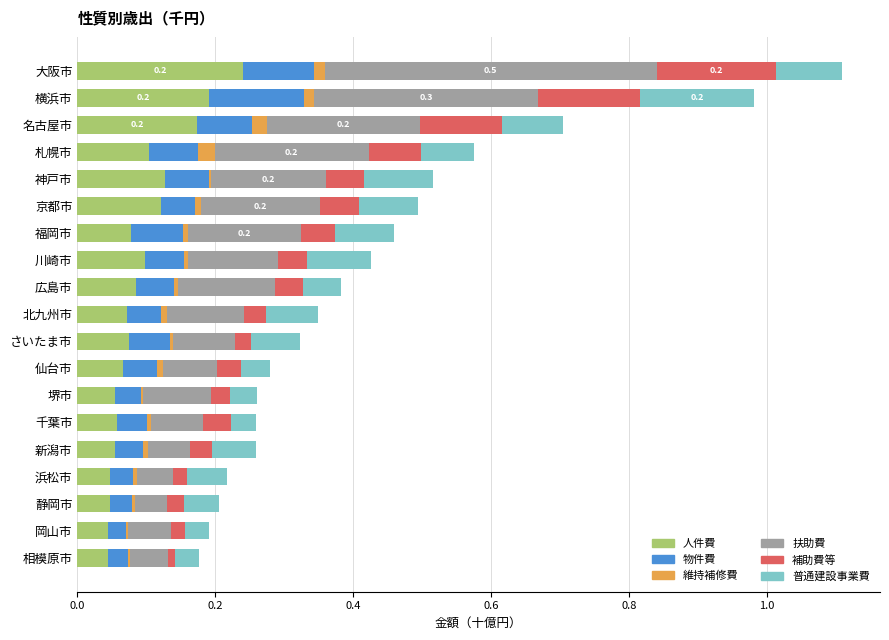

At which label does 人件費 reach its peak?

大阪市